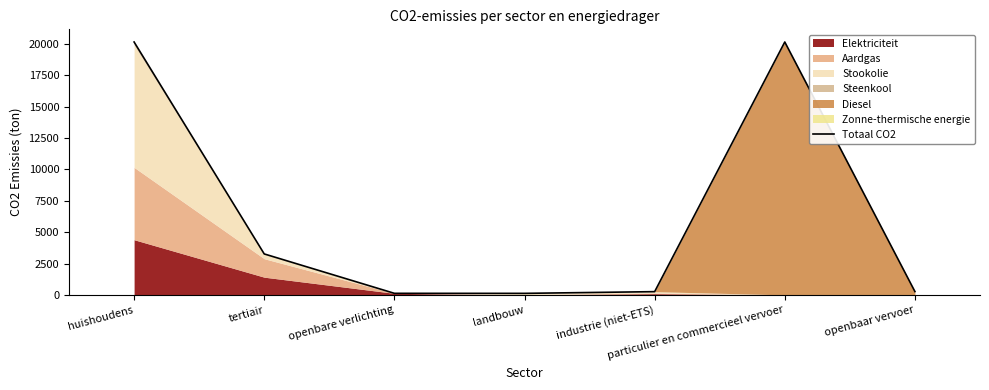

What is the value of the 6th point from the left?

20152.9